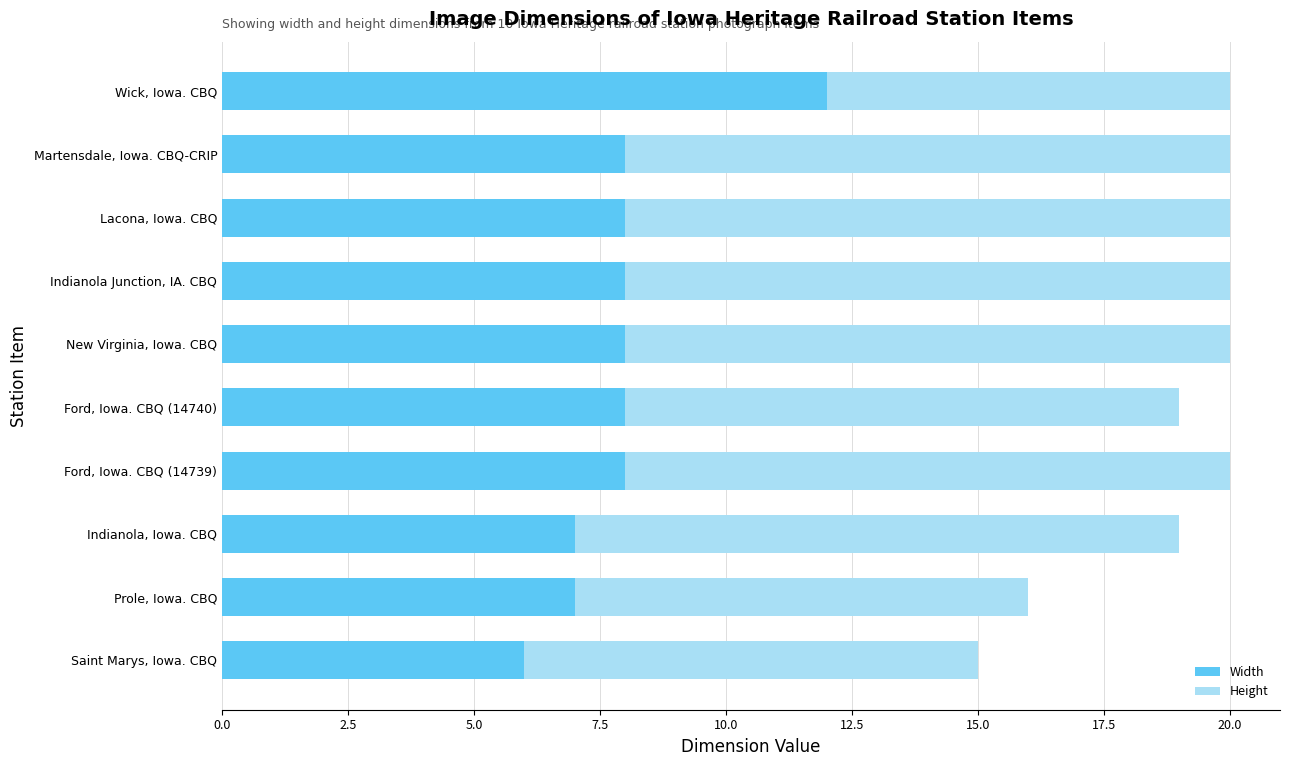

What is the sum of the Width values at Prole, Iowa. CBQ and Wick, Iowa. CBQ?

19